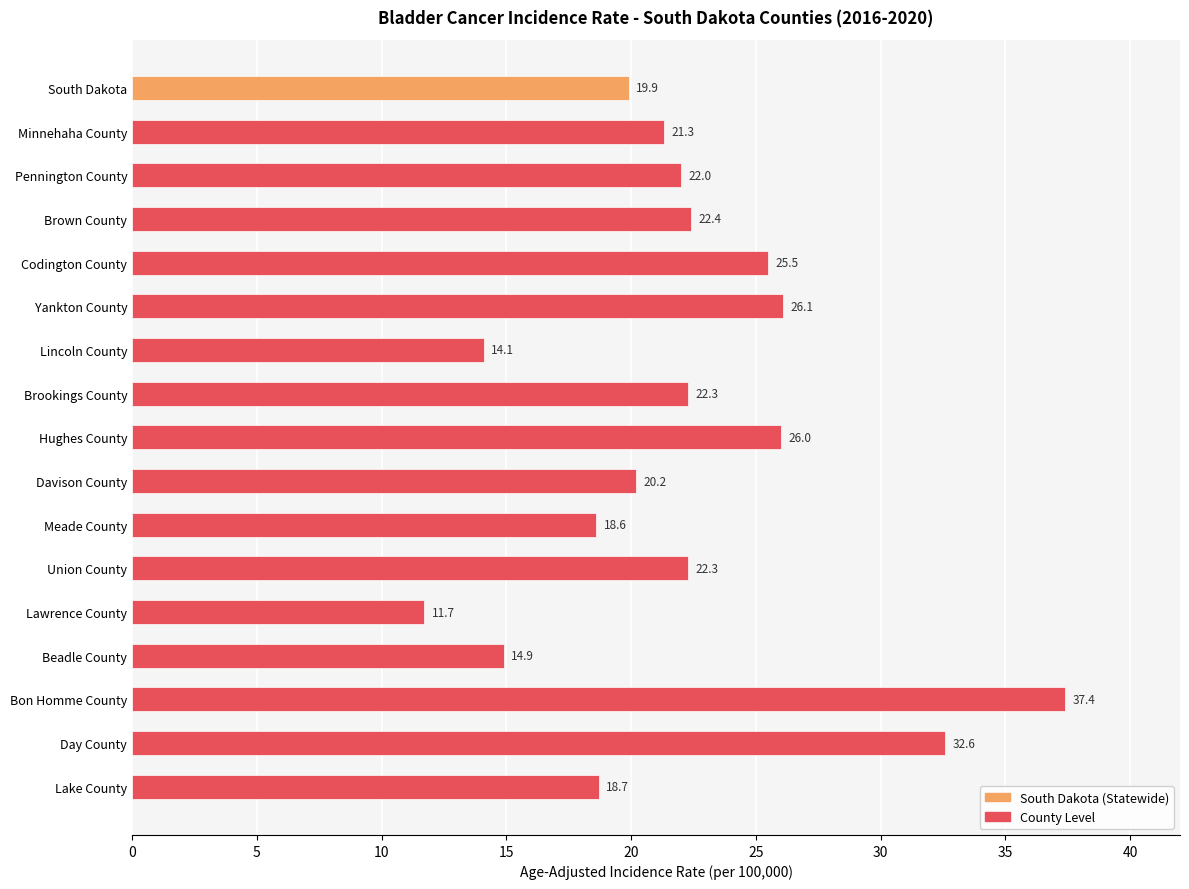

How many bars are there in total?

17